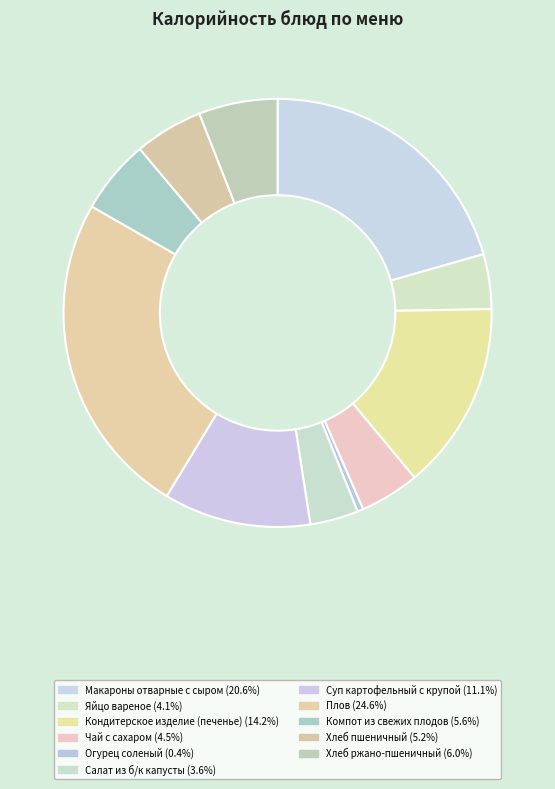

Does Компот из свежих плодов represent more than half of the total?

No